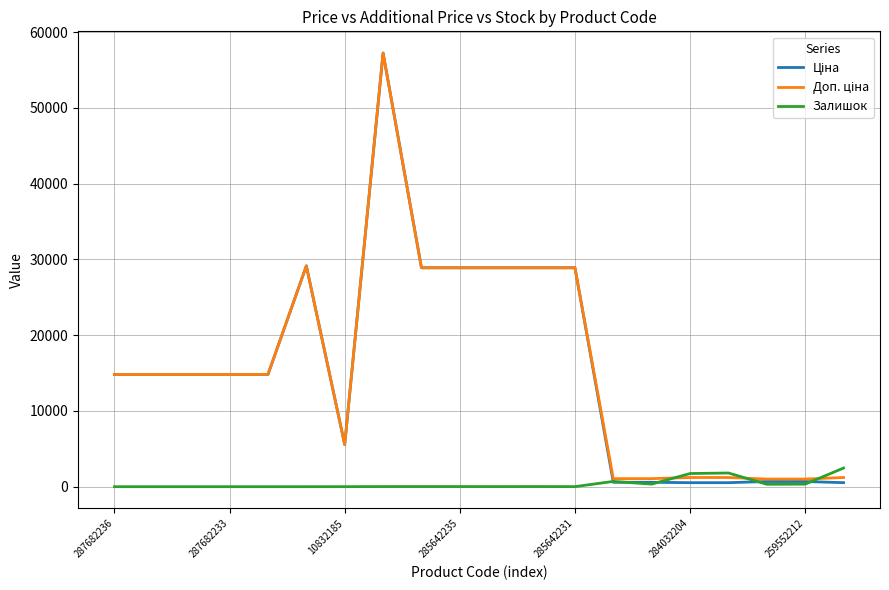

What is the spread (max minus min) of values at 287682236?

14817.6